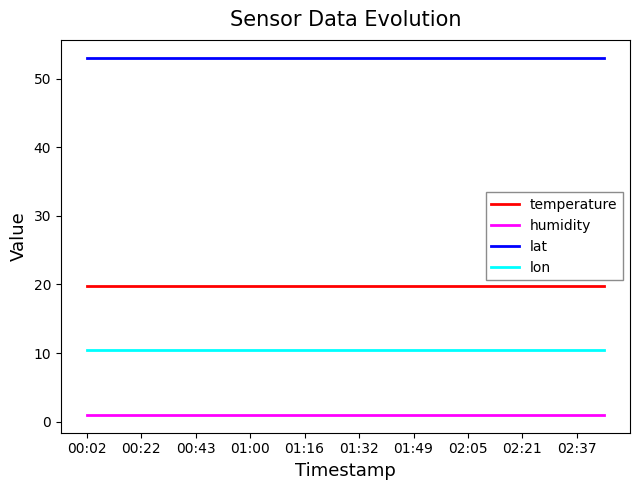

True or false: humidity and temperature cross at least once.

False